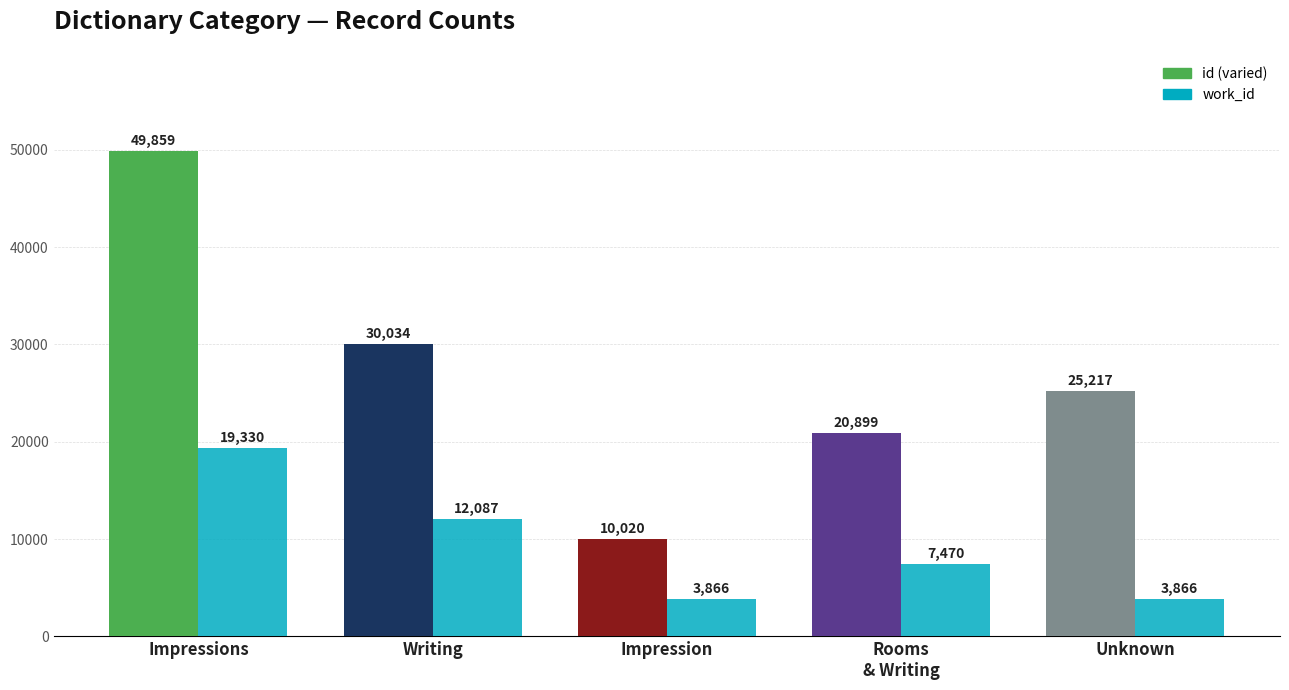

Which category has the highest value across all series?

Impressions